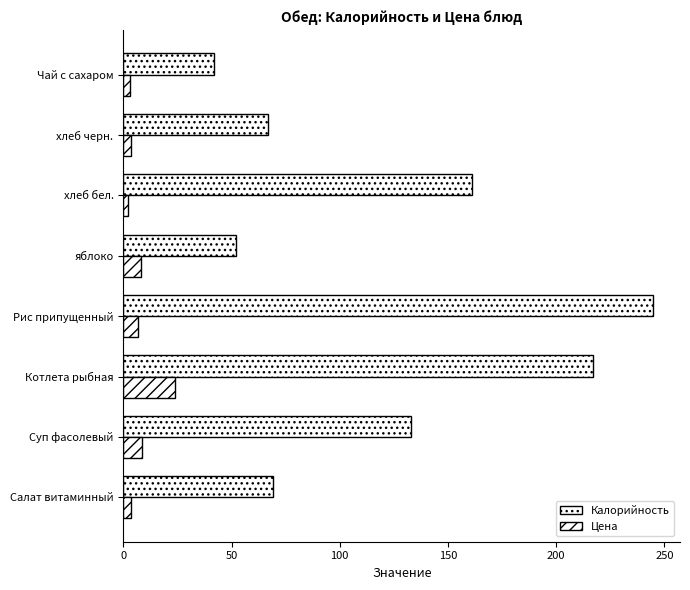

What is the difference between the maximum and minimum values in the Цена series?

21.4